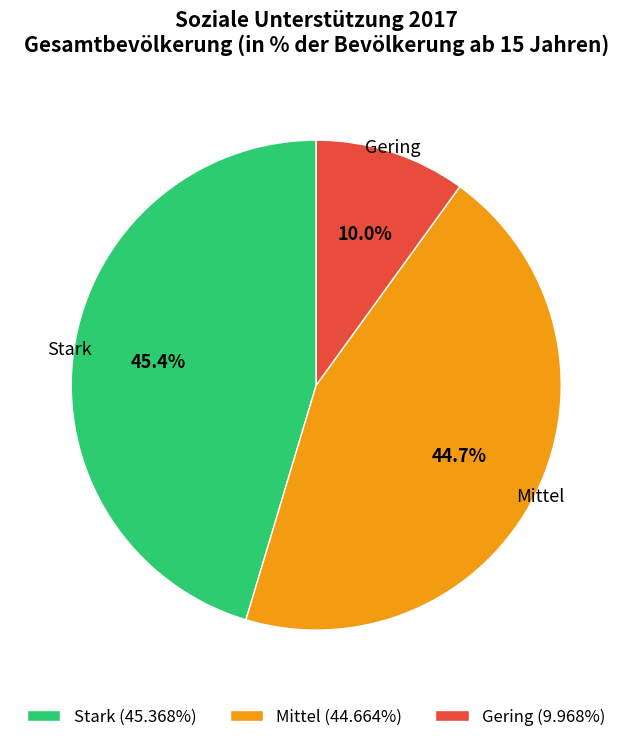

To the nearest percent, what is the combined percentage of Stark and Mittel?

90%